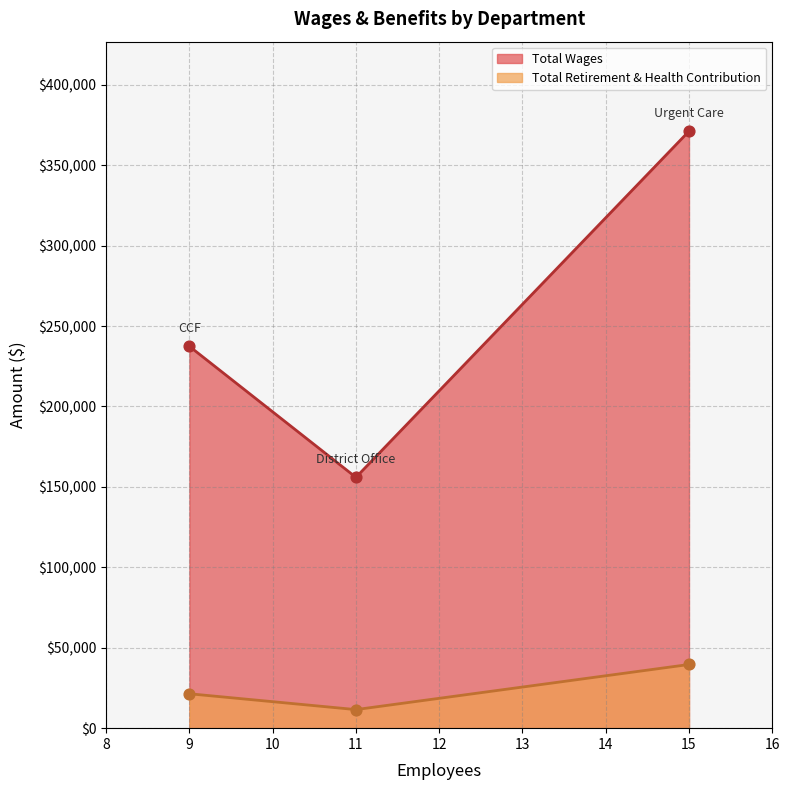

What is the total value across all series at District Office?

167489